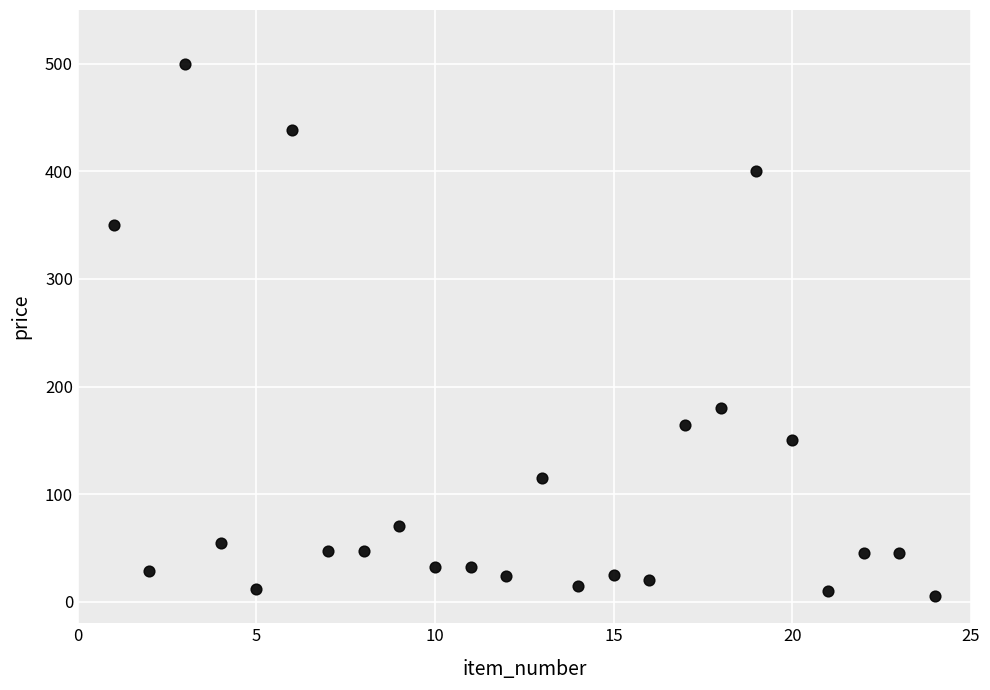

What Y value in the scatter plot is closest to 252?

180.0